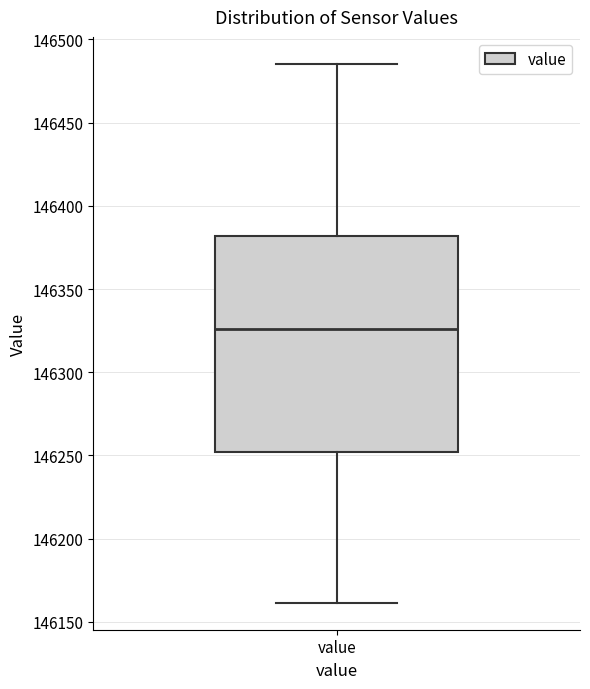

Read this box plot against the y-axis: the position of the median line, the range covered by the box, and the ends of both whiskers. The values are not printed on the chart, so give them approximately, as read against the axis.

median 146325, box 146250 to 146380, whiskers 146160 to 146485